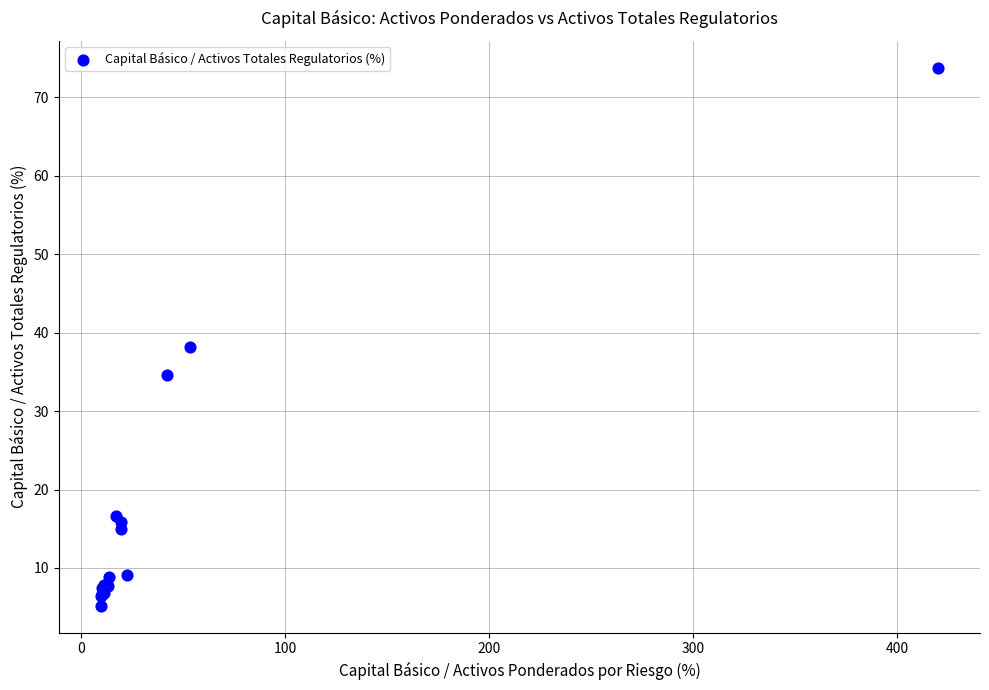

What Y value in the scatter plot is closest to 39?

38.2